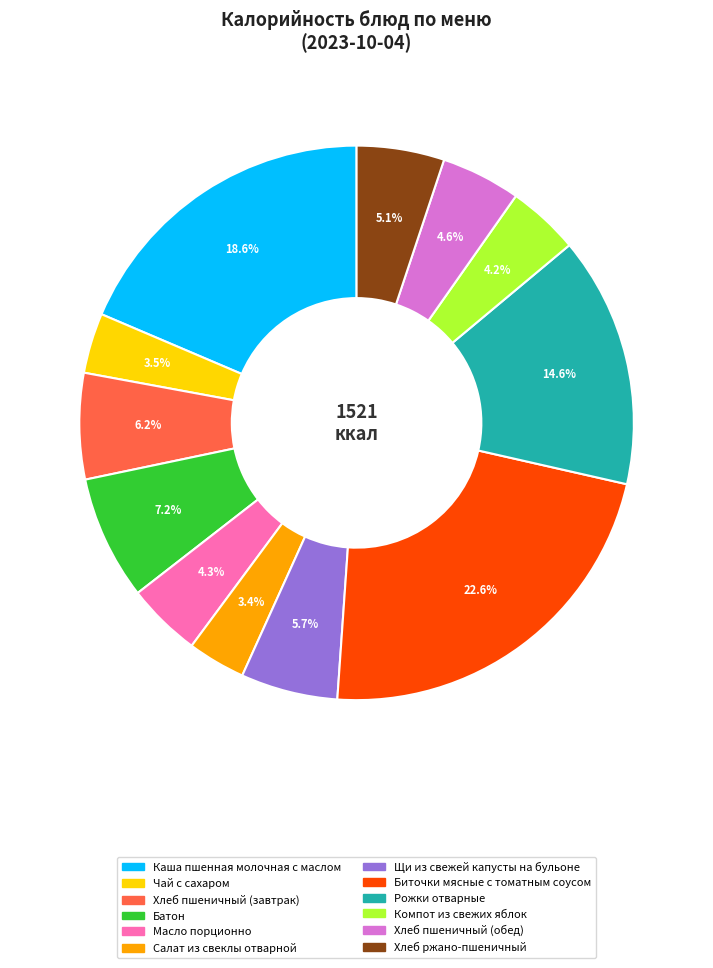

What is the total percentage of Щи из свежей капусты на бульоне and Батон?

12.9%